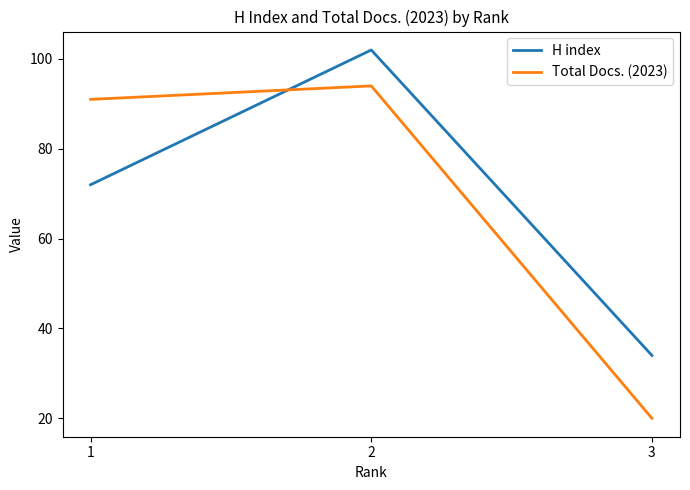

List the series in order of their overall mean, lowest first.

Total Docs. (2023), H index